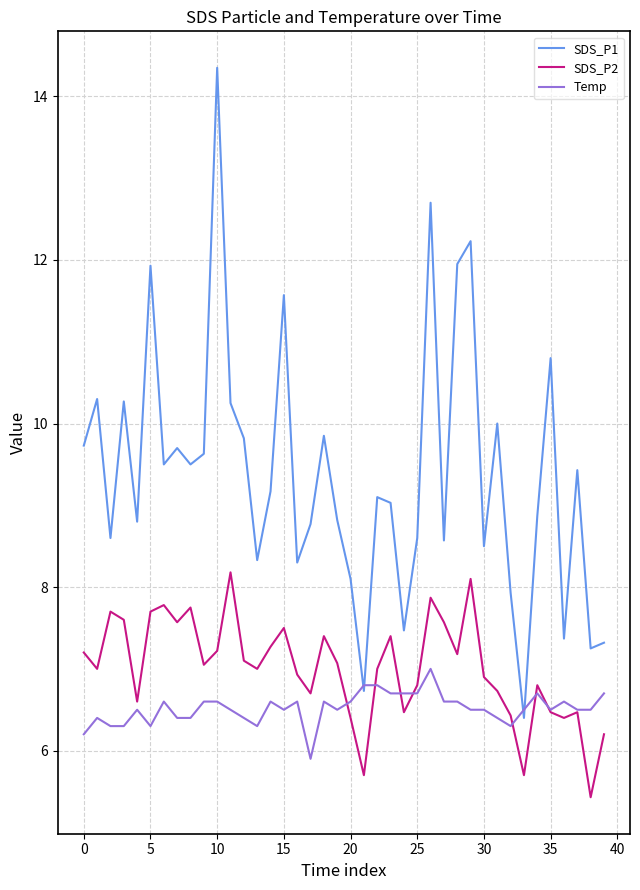

Which series has the largest range (max minus min)?

SDS_P1